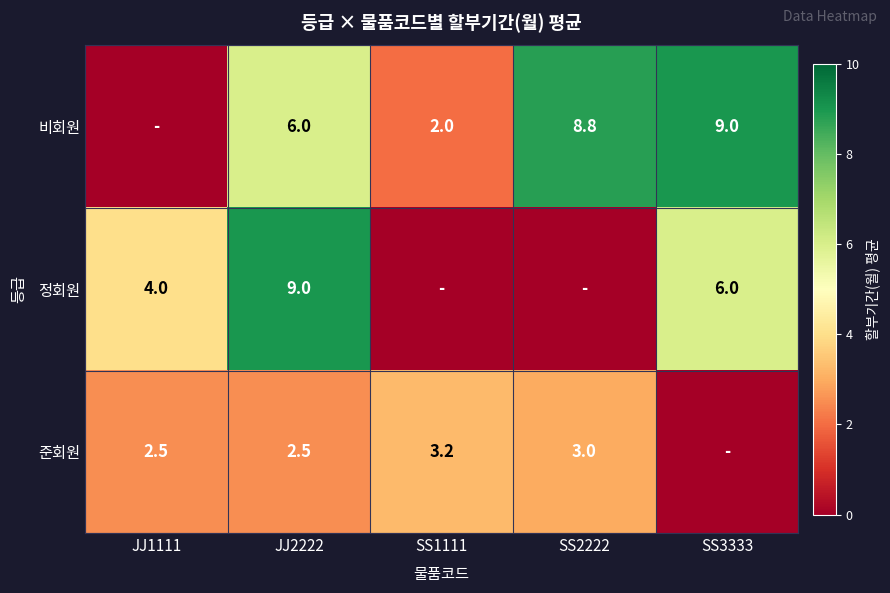

The 비회원 series shows 4.1 at JJ2222. True or false?

False